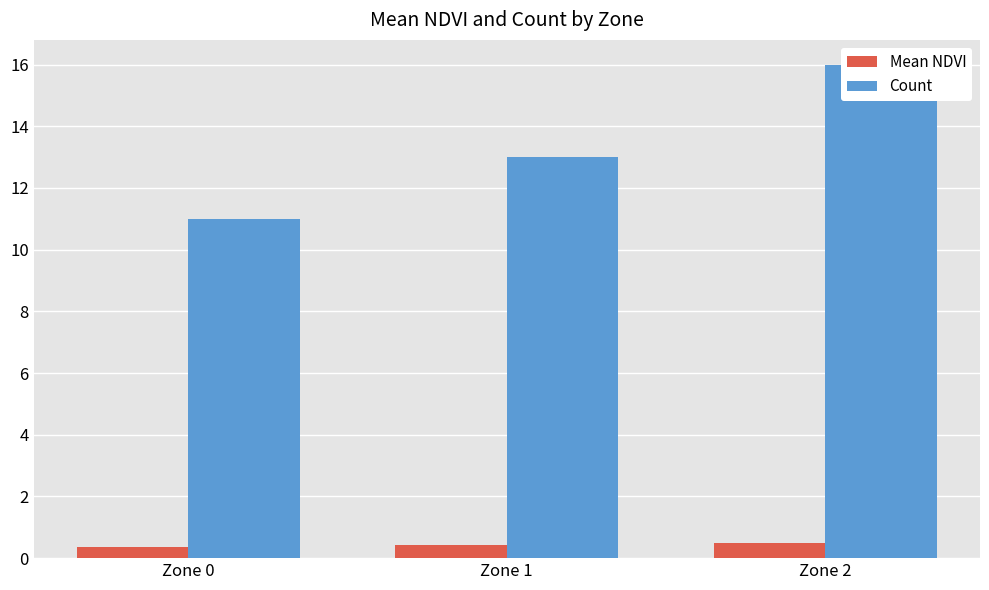

What is the value of the Count bar at the 1st from the left?

11.0